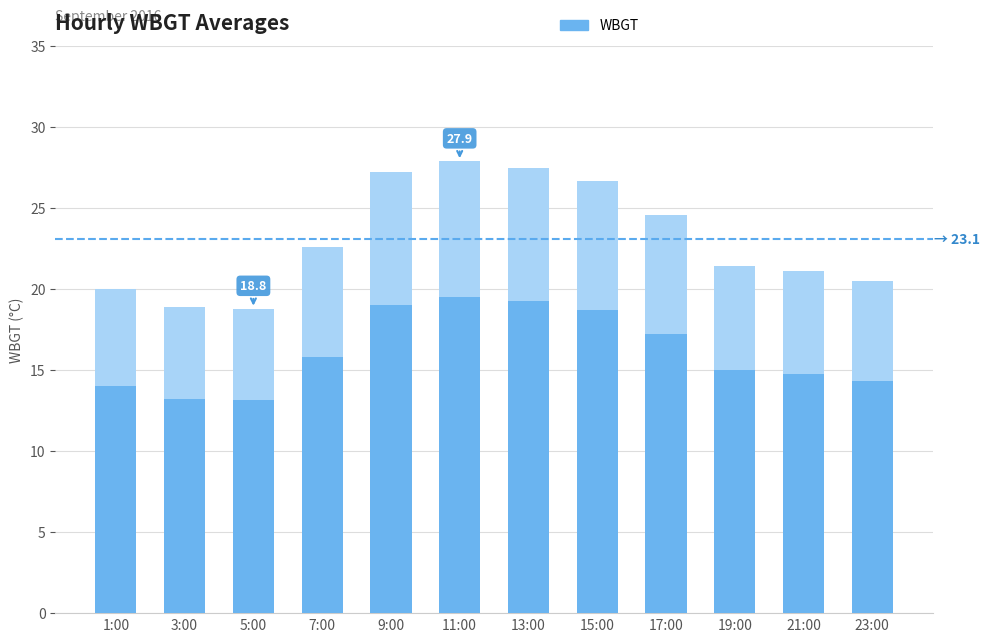

Which category has the lowest value across all series?

5:00